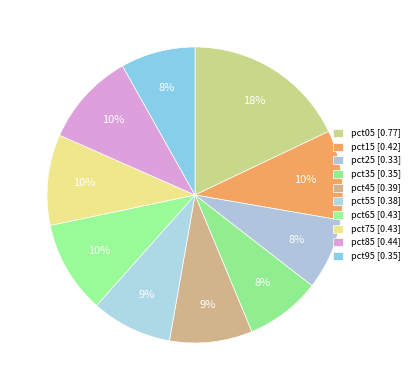

Combined, do pct35 and pct55 account for over 50%?

No